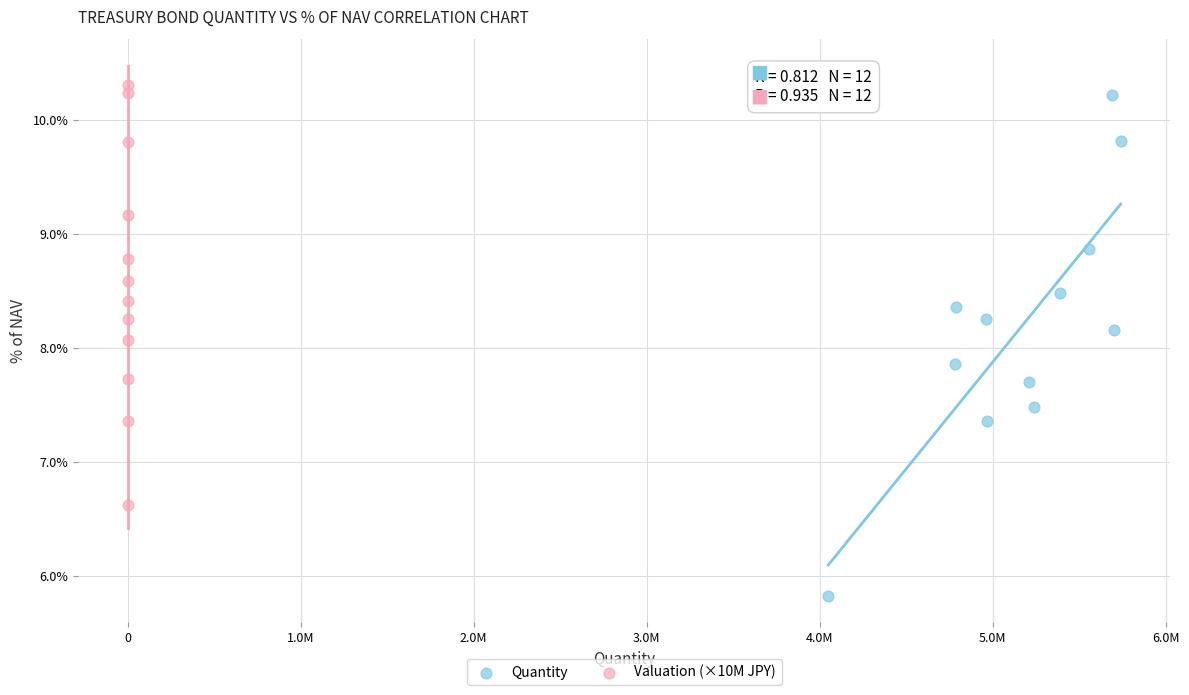

Which series has the widest spread of Y values?

Quantity